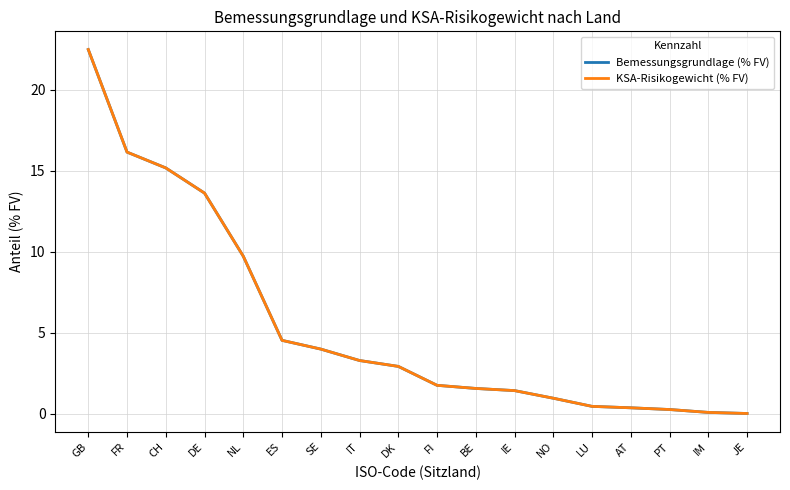

What is the value of the Bemessungsgrundlage (% FV) point at the 10th from the left?

1.7